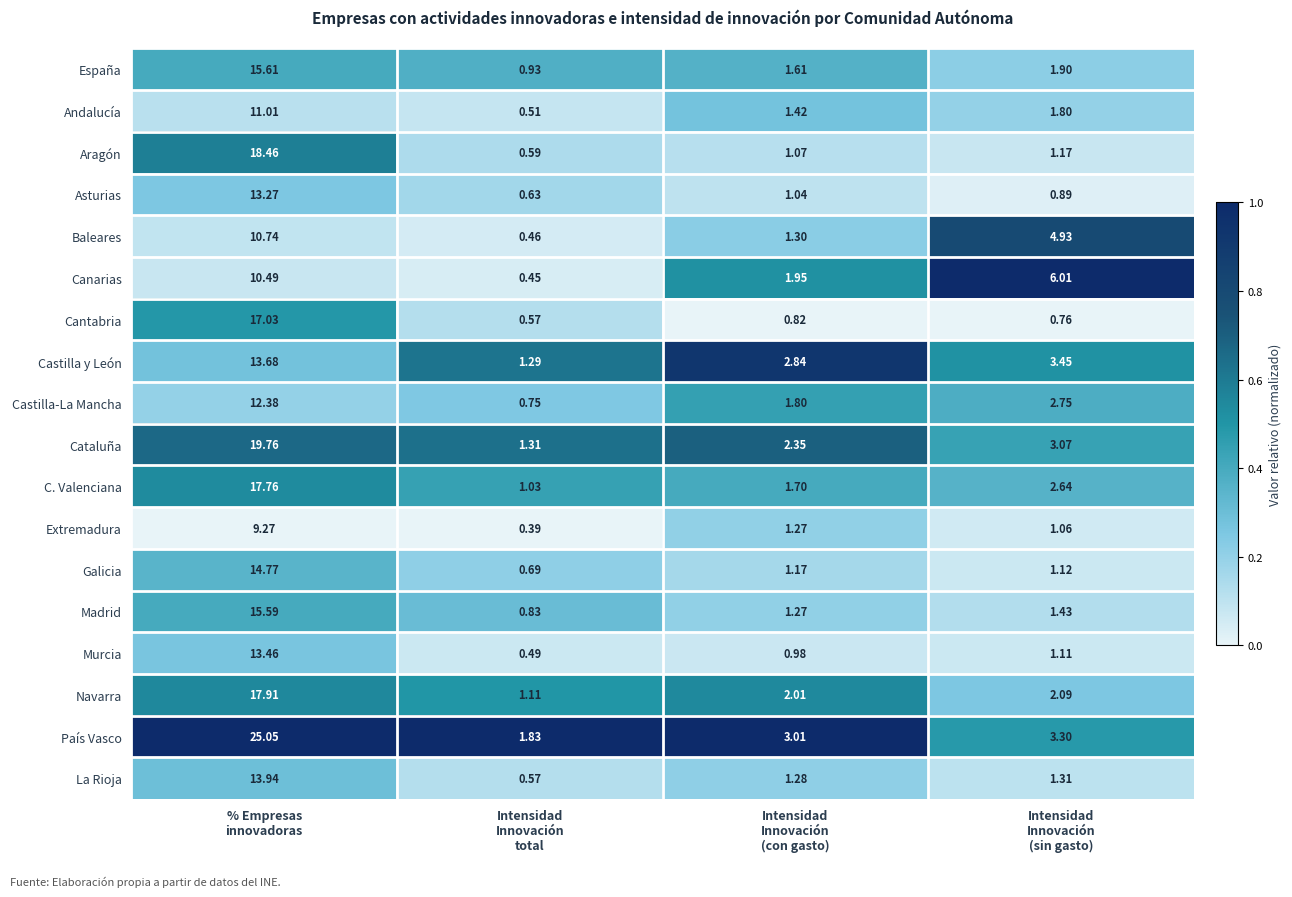

Rank the series by their maximum value, from highest to lowest.

País Vasco, Cataluña, Aragón, Navarra, C. Valenciana, Cantabria, España, Madrid, Galicia, La Rioja, Castilla y León, Murcia, Asturias, Castilla-La Mancha, Andalucía, Baleares, Canarias, Extremadura